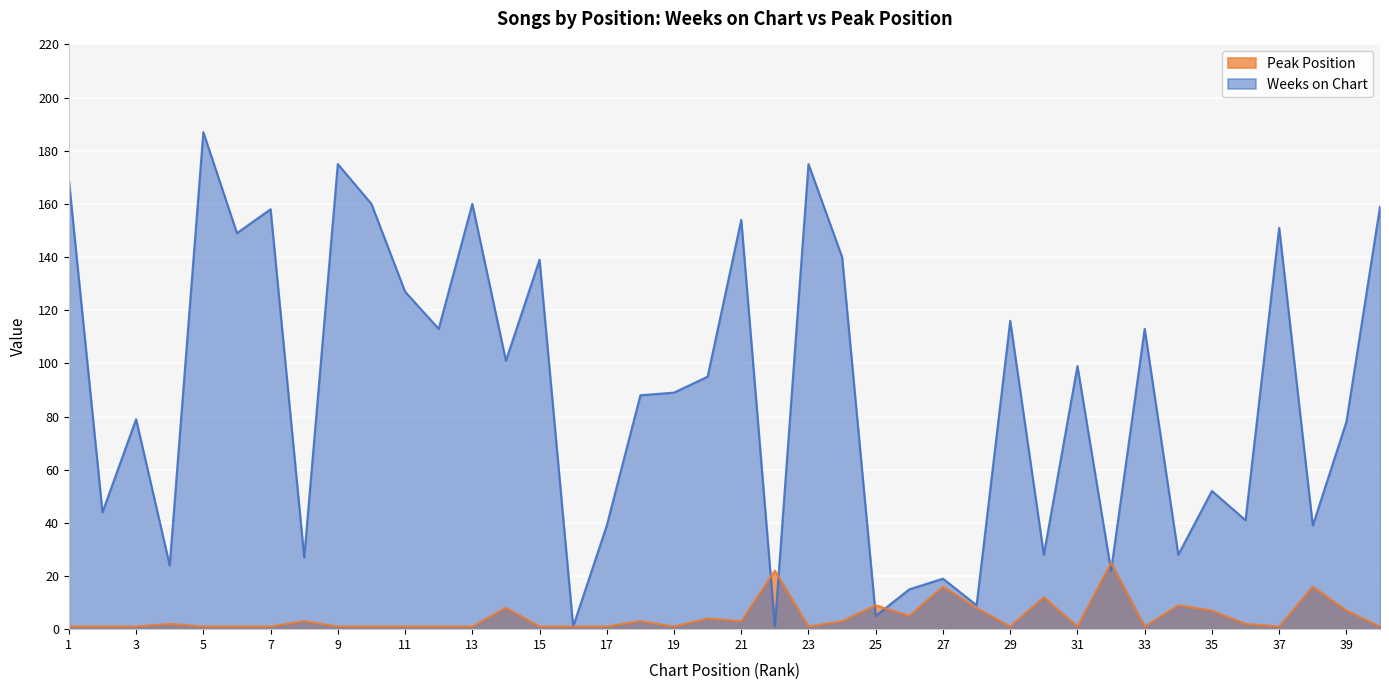

True or false: Weeks on Chart has a value of 191 at 11.

False